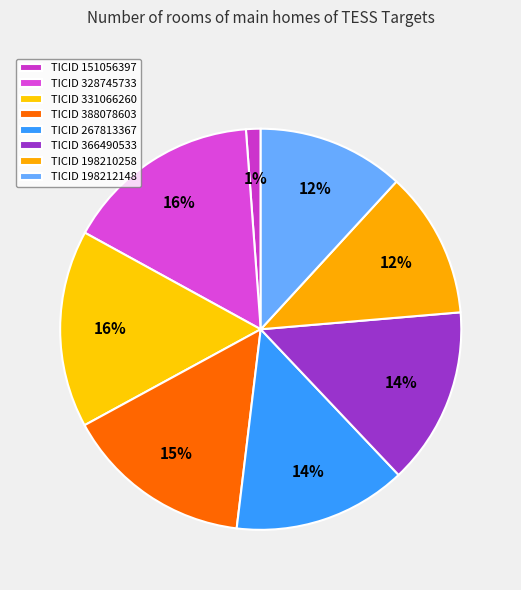

Is there a majority slice in this chart?

No